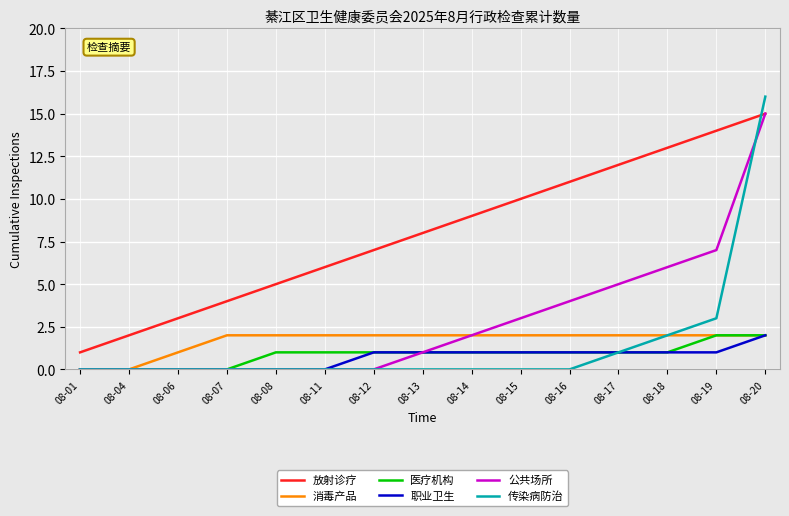

Is it true that 传染病防治 equals 0 at 08-12?

True